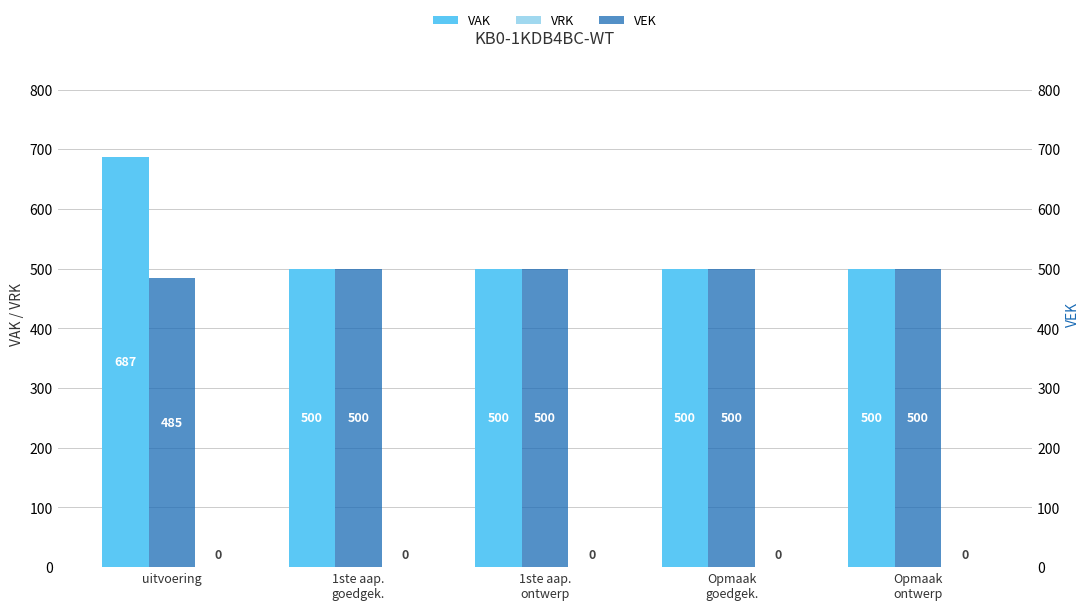

At which category is the sum across all series the highest?

uitvoering